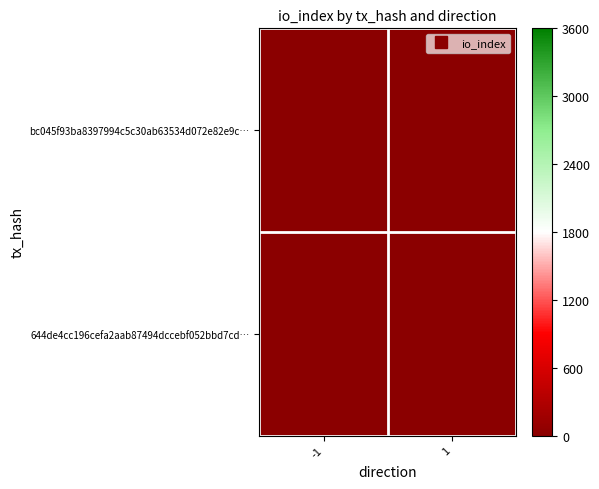

At how many categories does at least one series exceed 0?

1